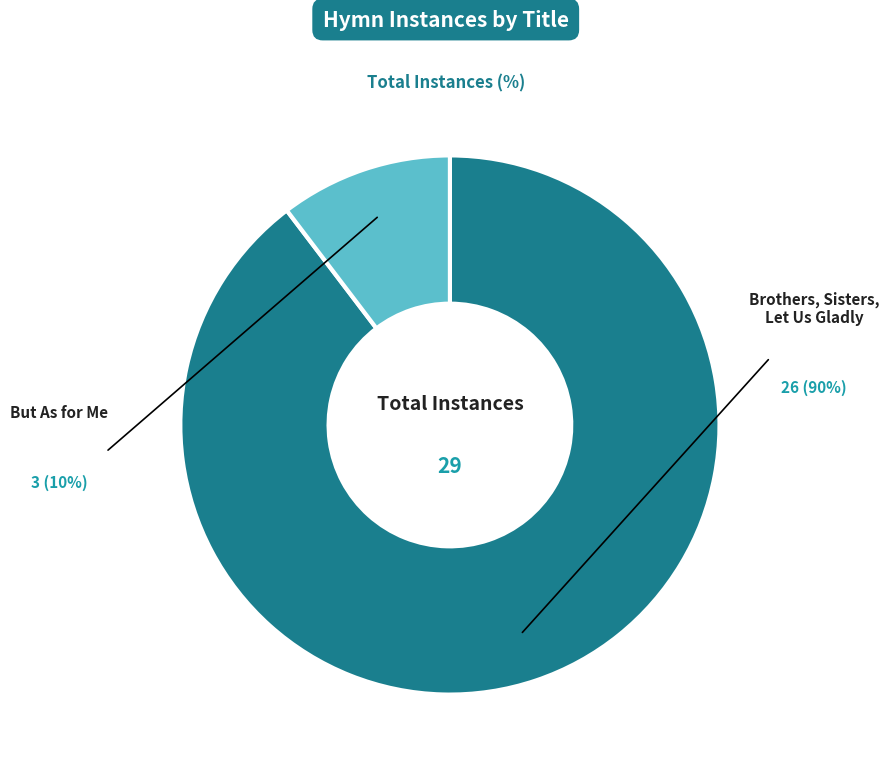

Is there a majority slice in this chart?

Yes